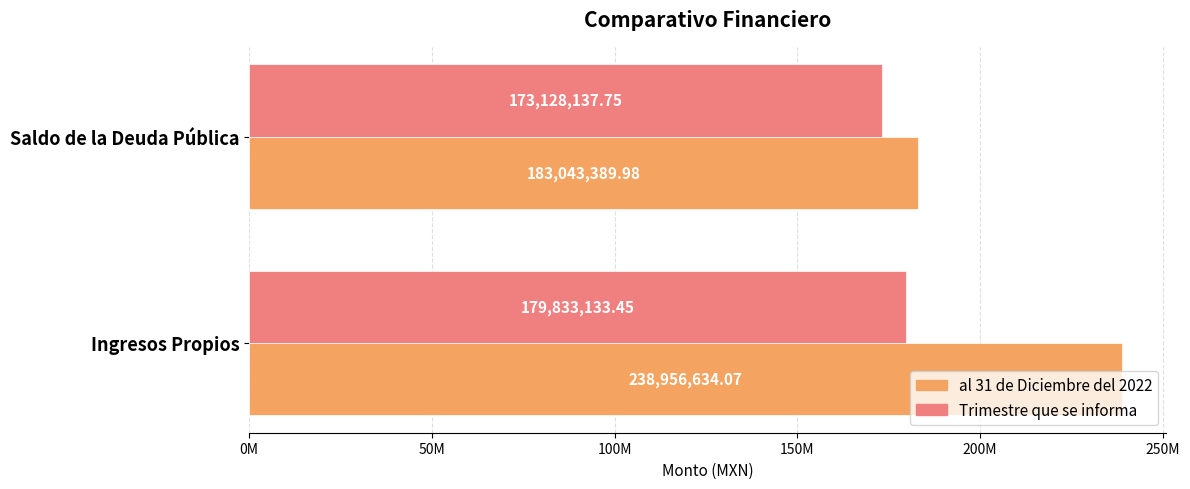

Reading left to right, list all the values displayed in this chart.

al 31 de Diciembre del 2022: 238956634.1	183043390.0
Trimestre que se informa: 179833133.4	173128137.8